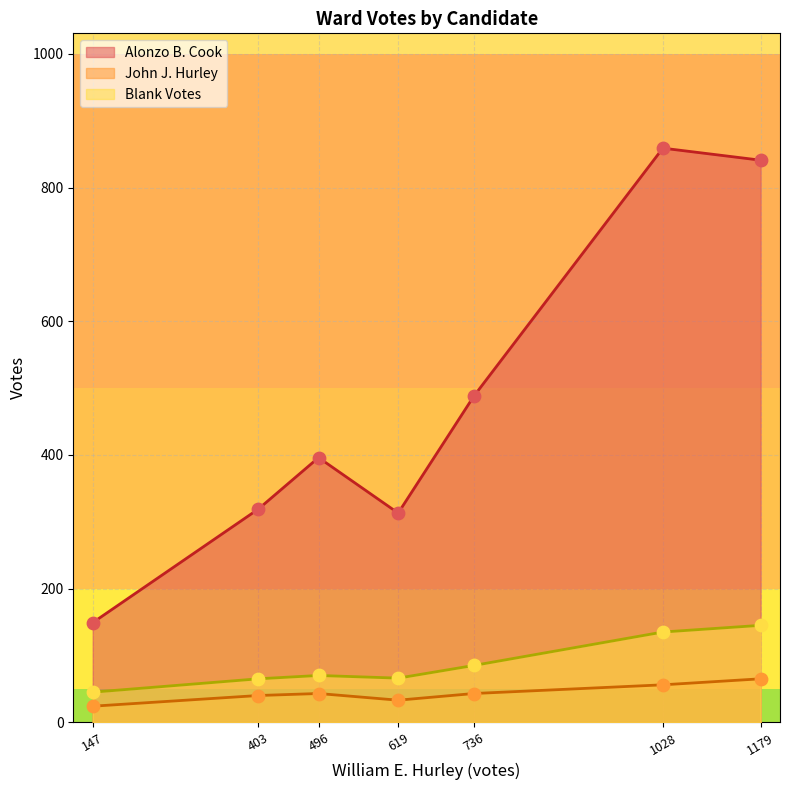

Which series contains the highest Y value?

Alonzo B. Cook